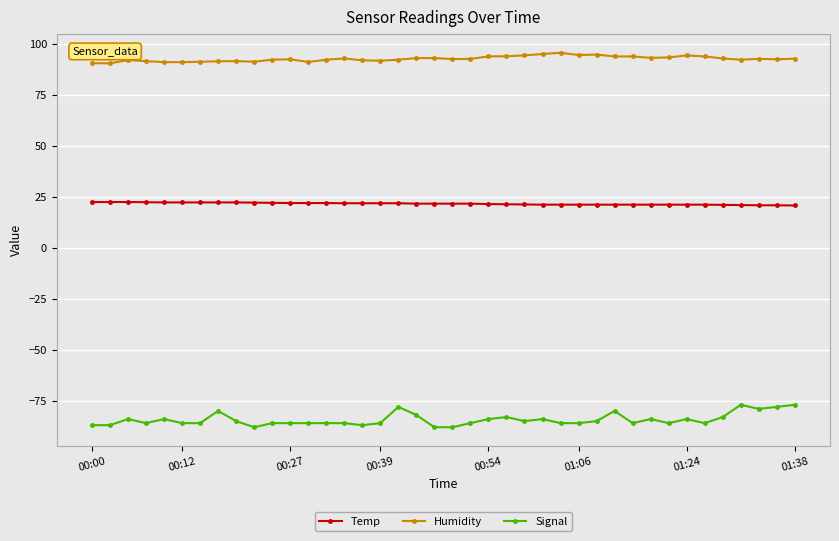

True or false: Temp and Signal intersect in this chart.

False